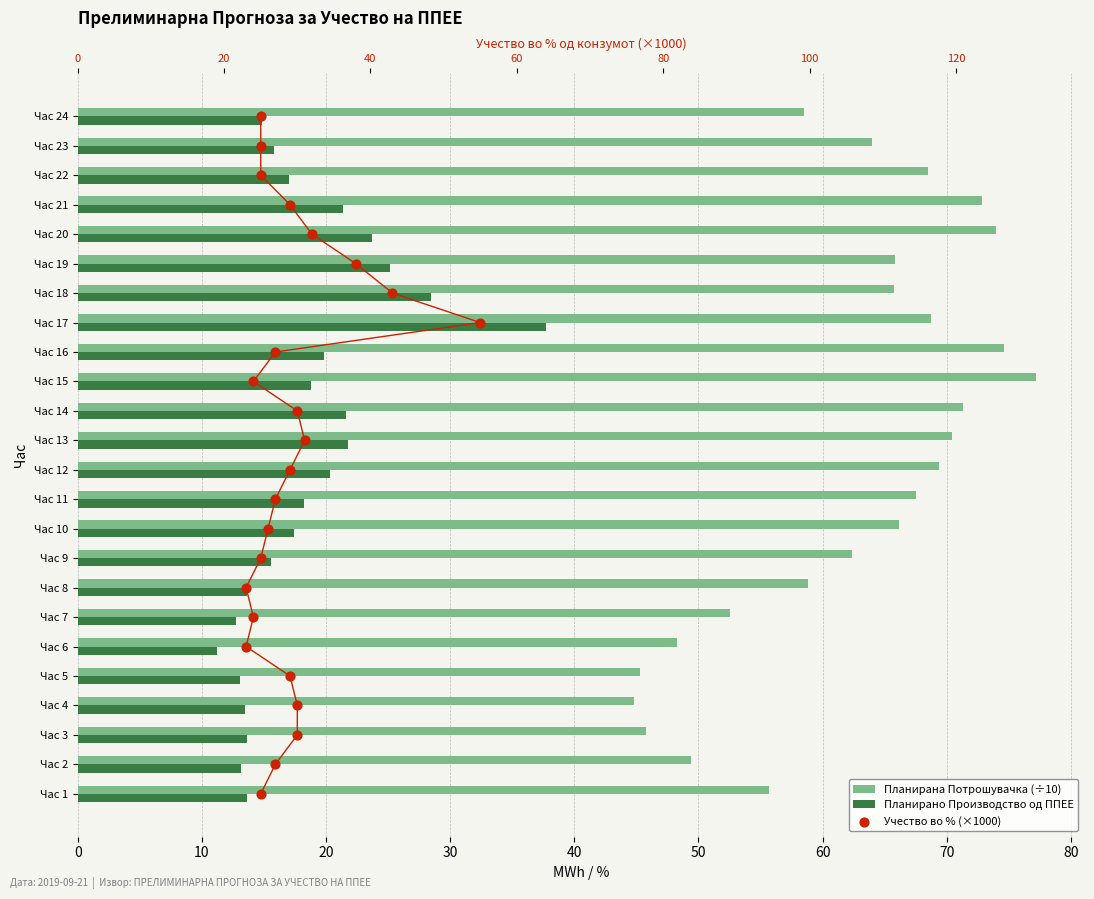

Which series has the largest Y range (max minus min)?

Планирана Потрошувачка (÷10)